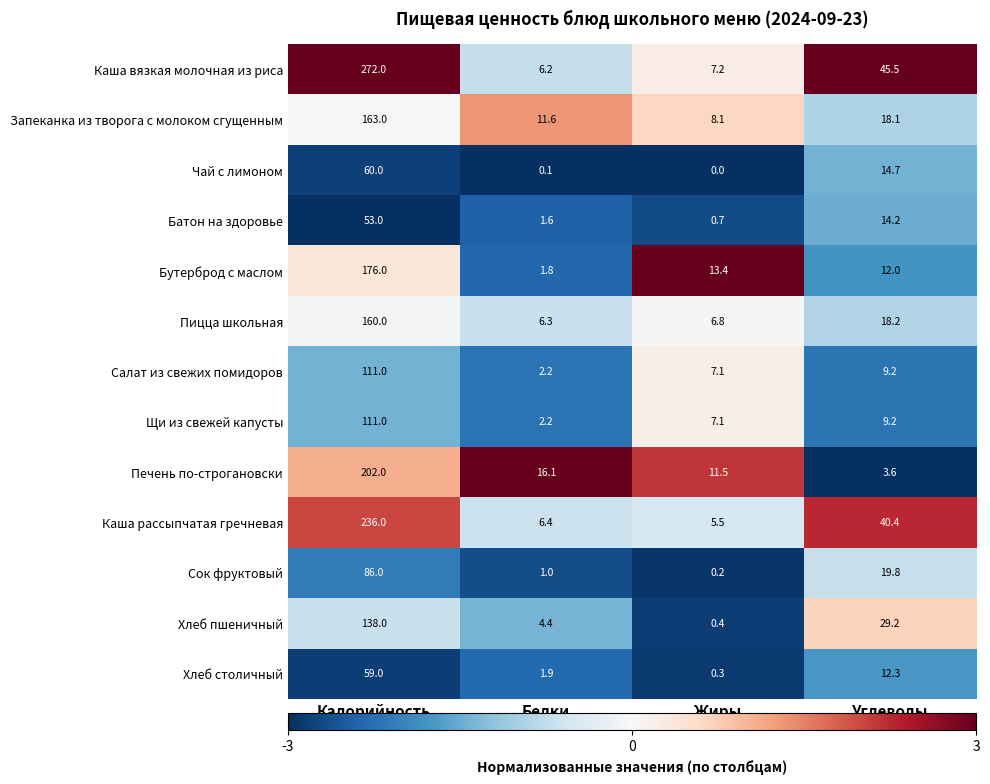

The Пицца школьная series shows 160.0 at Калорийность. True or false?

True